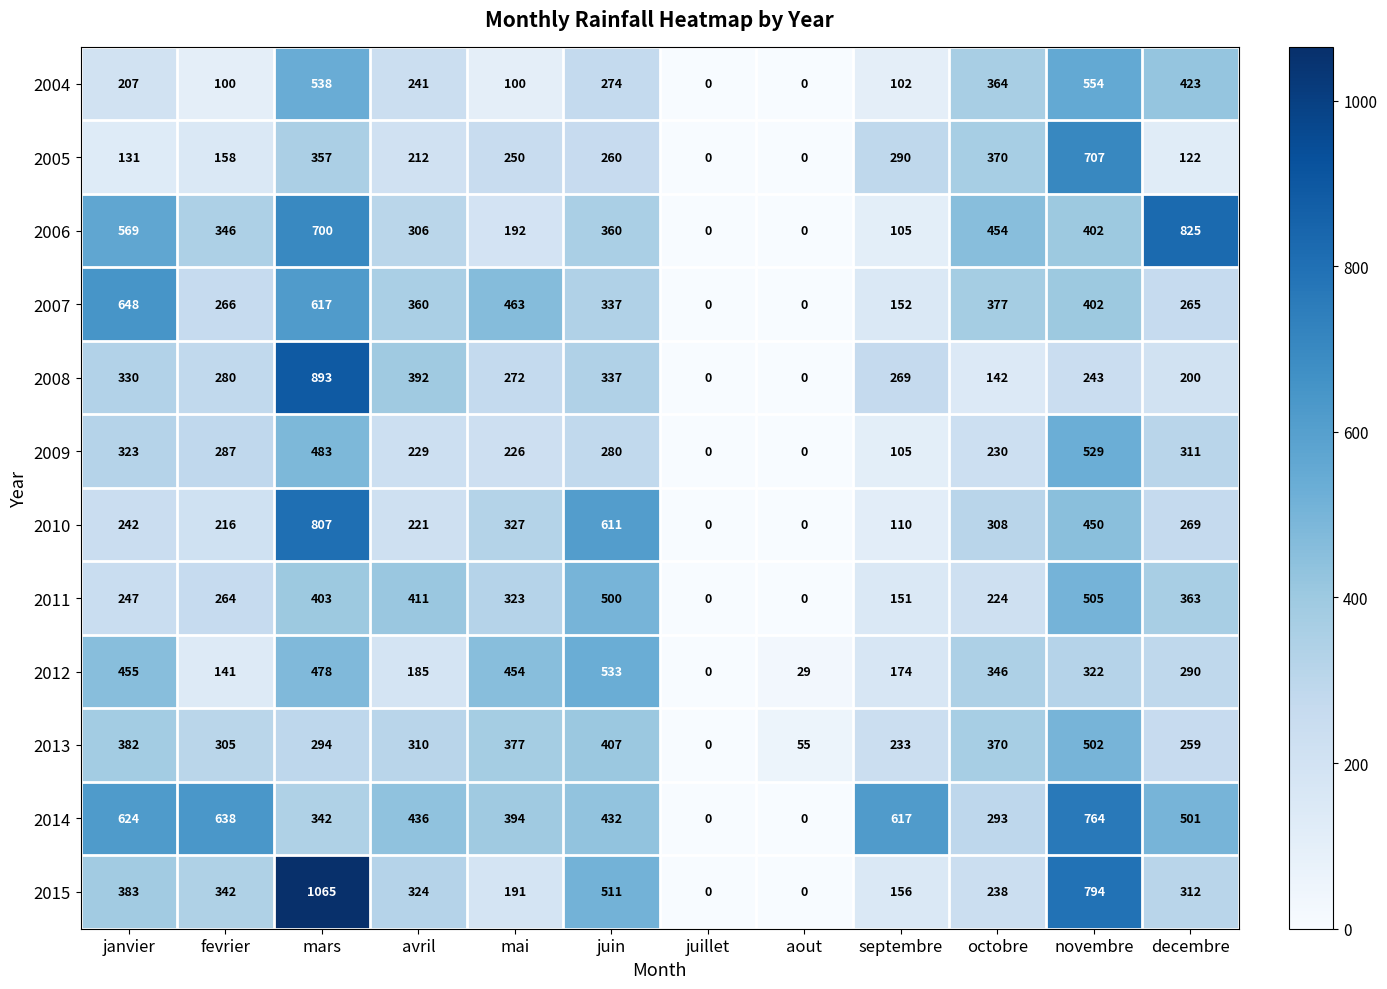

What is the maximum value shown in the chart?

1065